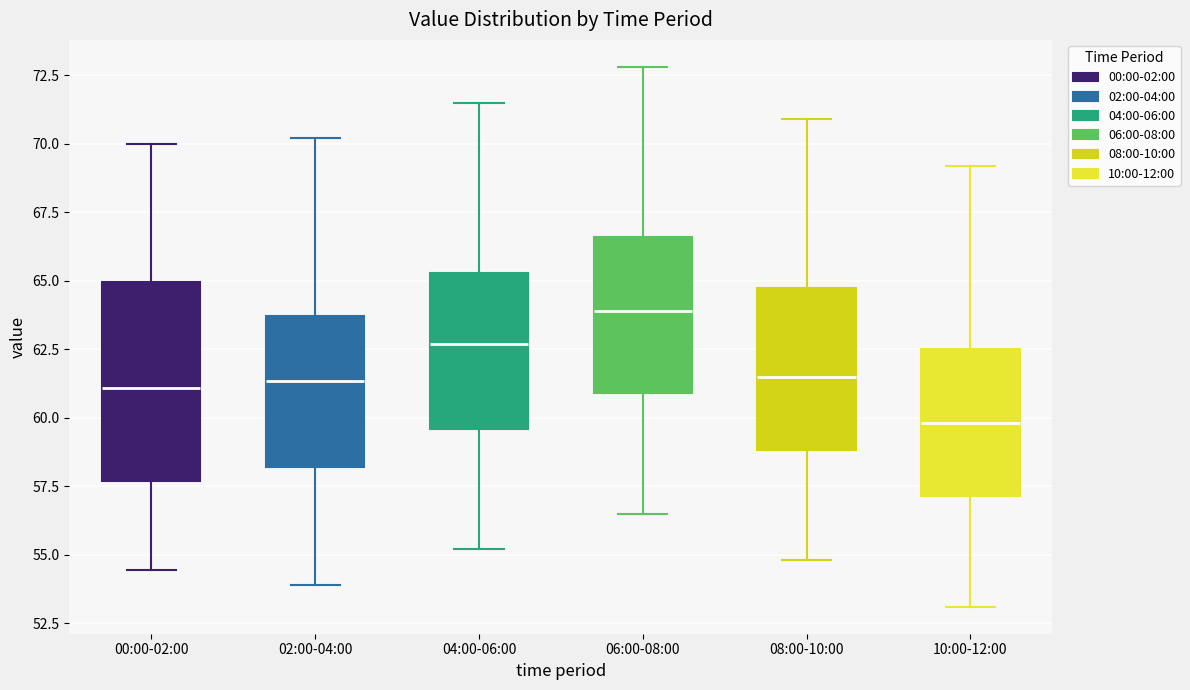

Reading left to right, transcribe this box plot: for each box, give where its median line is, the range the box spans, and where its two whiskers end, as read against the y-axis. The values are not printed on the chart, so give them approximately, as read against the axis.

00:00-02:00: median 61.0, box 57.5 to 65.0, whiskers 54.5 to 70.0
02:00-04:00: median 61.5, box 58.0 to 63.5, whiskers 54.0 to 70.0
04:00-06:00: median 62.5, box 59.5 to 65.5, whiskers 55.0 to 71.5
06:00-08:00: median 64.0, box 61.0 to 66.5, whiskers 56.5 to 73.0
08:00-10:00: median 61.5, box 59.0 to 64.5, whiskers 55.0 to 71.0
10:00-12:00: median 60.0, box 57.0 to 62.5, whiskers 53.0 to 69.0